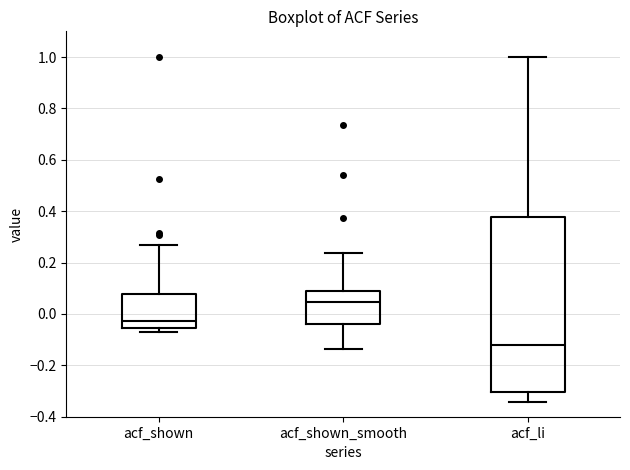

Reading left to right, read every box against the y-axis: the position of its median line, the range the box covers, and the ends of its whiskers. The values are not printed on the chart, so give them approximately, as read against the axis.

acf_shown: median -0.02, box -0.06 to 0.08, whiskers -0.08 to 0.26
acf_shown_smooth: median 0.04, box -0.04 to 0.10, whiskers -0.14 to 0.24
acf_li: median -0.12, box -0.30 to 0.38, whiskers -0.34 to 1.00